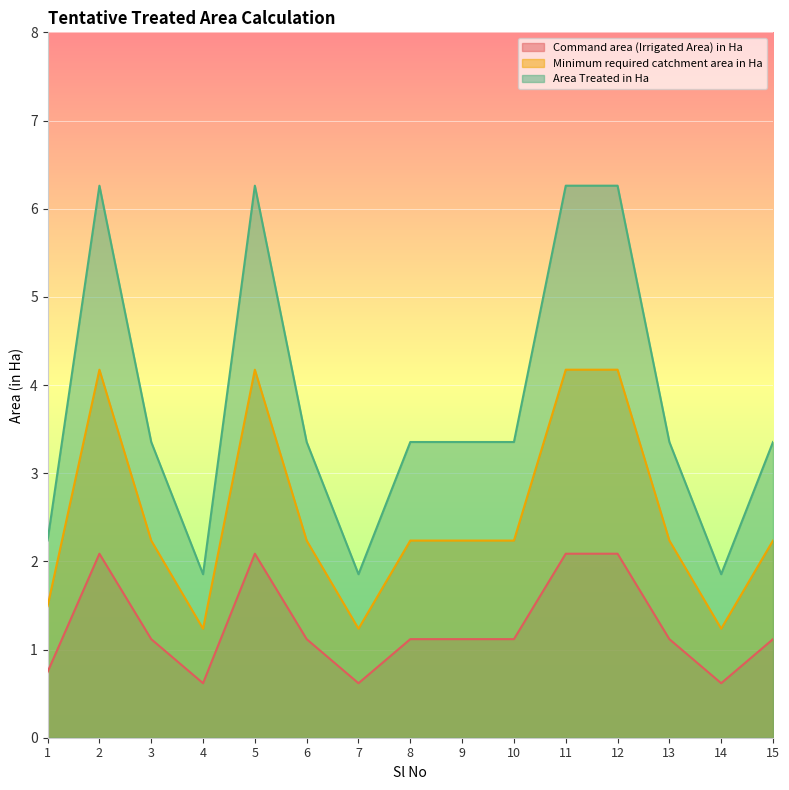

Where does the Minimum required catchment area in Ha series first go above 2?

2